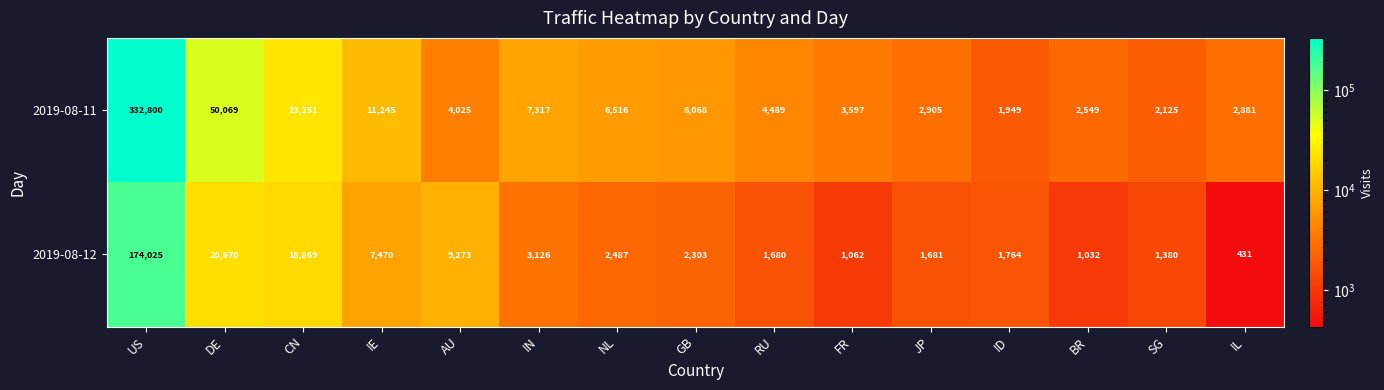

At which label is 2019-08-12 closest to 87228?

DE